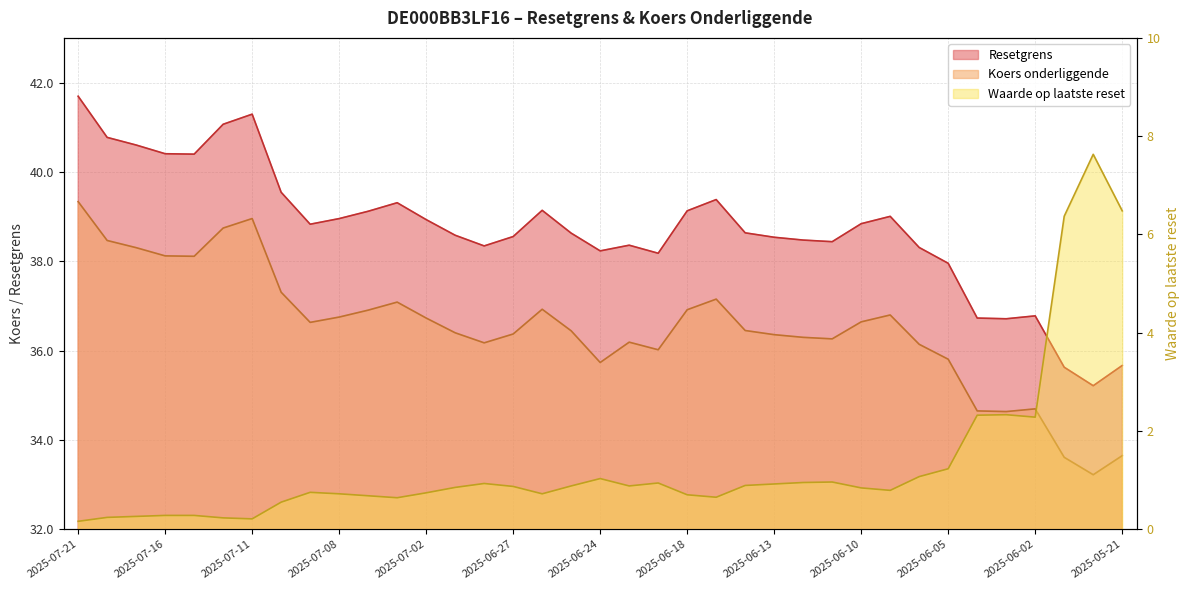

Reading left to right, list all the values displayed in this chart.

Resetgrens: 41.7	40.8	40.6	40.4	40.4	41.1	41.3	39.5	38.8	39.0	39.1	39.3	38.9	38.6	38.3	38.6	39.1	38.6	38.2	38.4	38.2	39.1	39.4	38.6	38.5	38.5	38.4	38.8	39.0	38.3	38.0	36.7	36.7	36.8	35.6	35.2	35.7
Koers onderliggende: 39.3	38.5	38.3	38.1	38.1	38.7	39.0	37.3	36.6	36.7	36.9	37.1	36.7	36.4	36.2	36.4	36.9	36.4	35.7	36.2	36.0	36.9	37.2	36.4	36.4	36.3	36.3	36.6	36.8	36.1	35.8	34.6	34.6	34.7	33.6	33.2	33.6
Waarde op laatste reset: 0.2	0.2	0.3	0.3	0.3	0.2	0.2	0.6	0.8	0.7	0.7	0.6	0.7	0.8	0.9	0.9	0.7	0.9	1.0	0.9	0.9	0.7	0.7	0.9	0.9	0.9	1.0	0.8	0.8	1.1	1.2	2.3	2.3	2.3	6.4	7.6	6.5